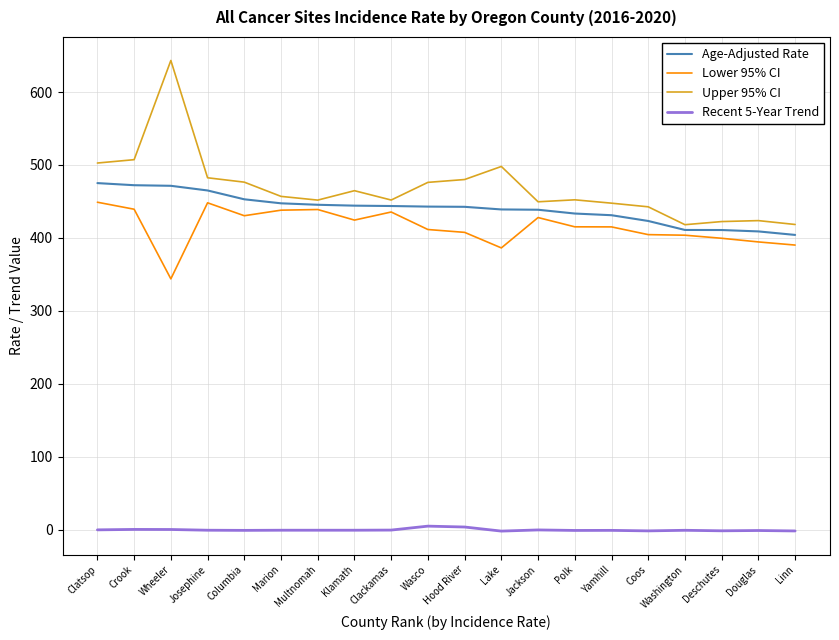

True or false: Recent 5-Year Trend has more than 1 interior local peaks.

True